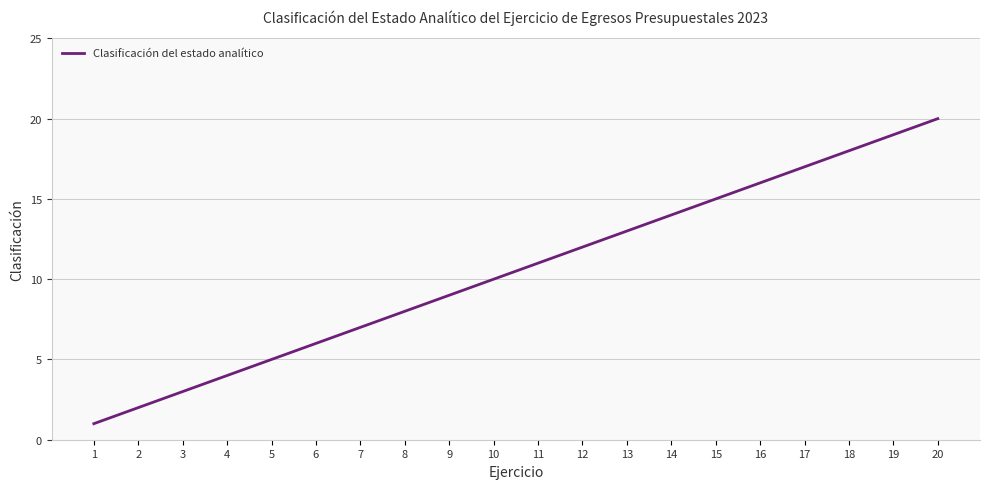

How many lines are shown in the chart?

1